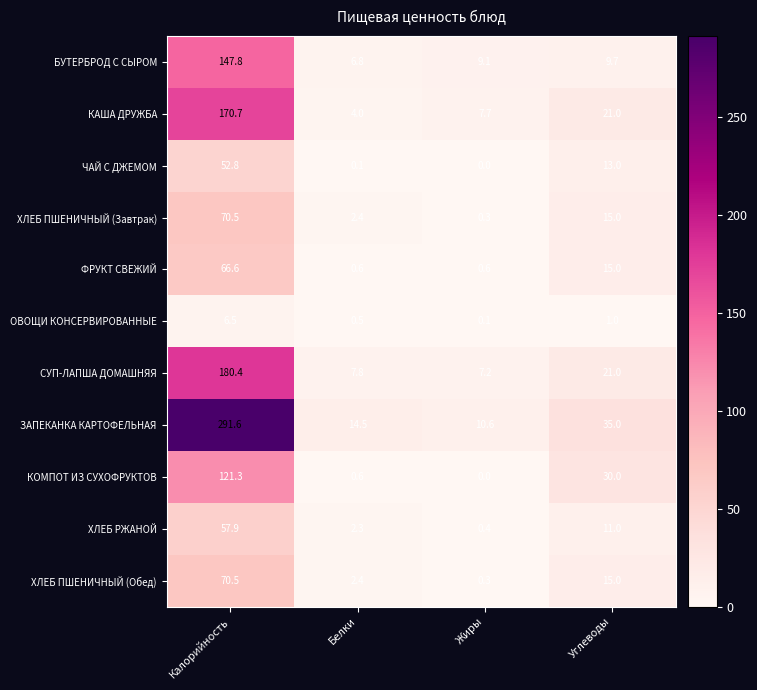

Where does the КАША ДРУЖБА series first go above 21?

Калорийность